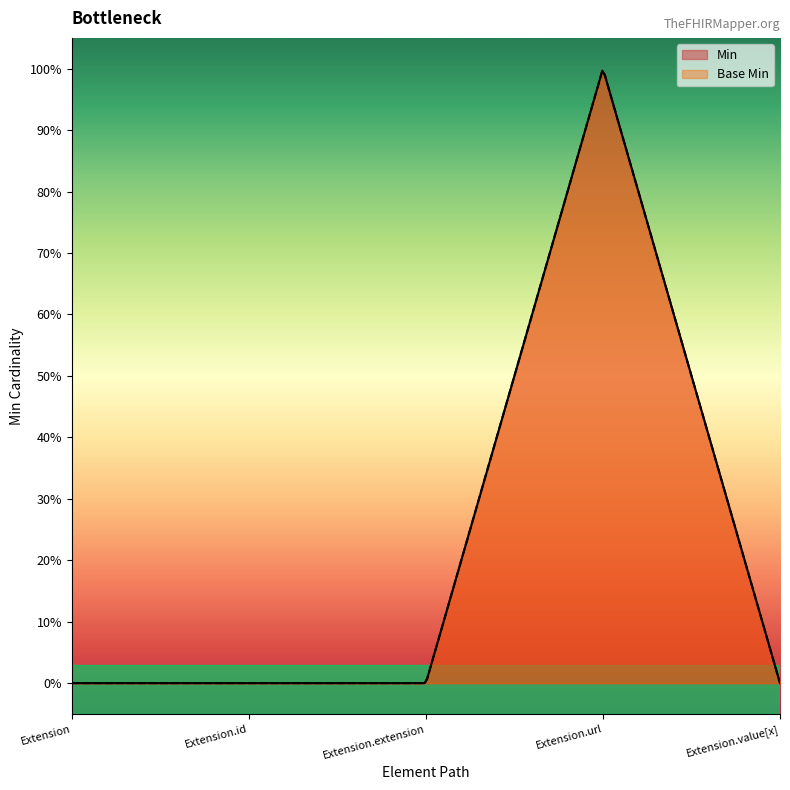

Reading right to left, extract all data points from this chart.

Min: Extension.value[x]=0	Extension.url=1	Extension.extension=0	Extension.id=0	Extension=0
Base Min: Extension.value[x]=0	Extension.url=1	Extension.extension=0	Extension.id=0	Extension=0